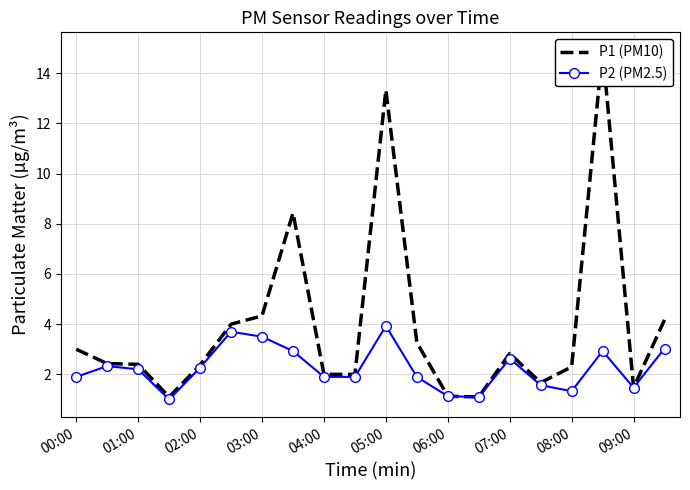

True or false: P2 (PM2.5) and P1 (PM10) cross at least once.

False